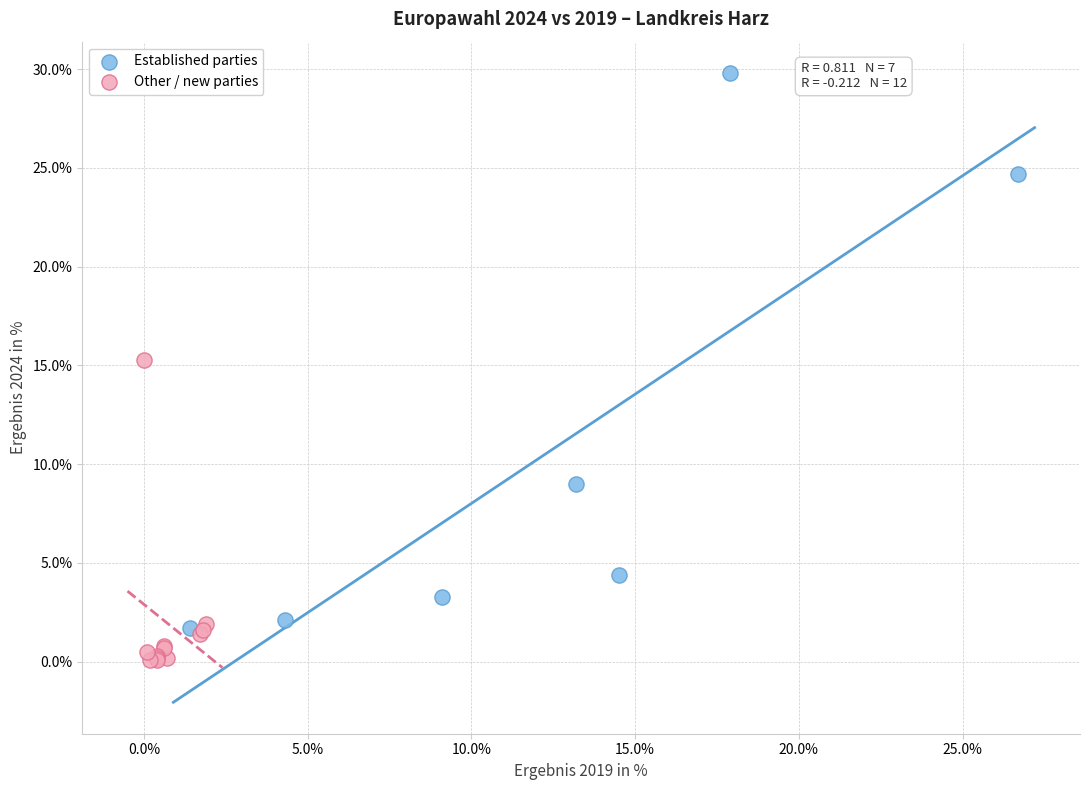

Which series reaches the maximum Y coordinate?

Established parties